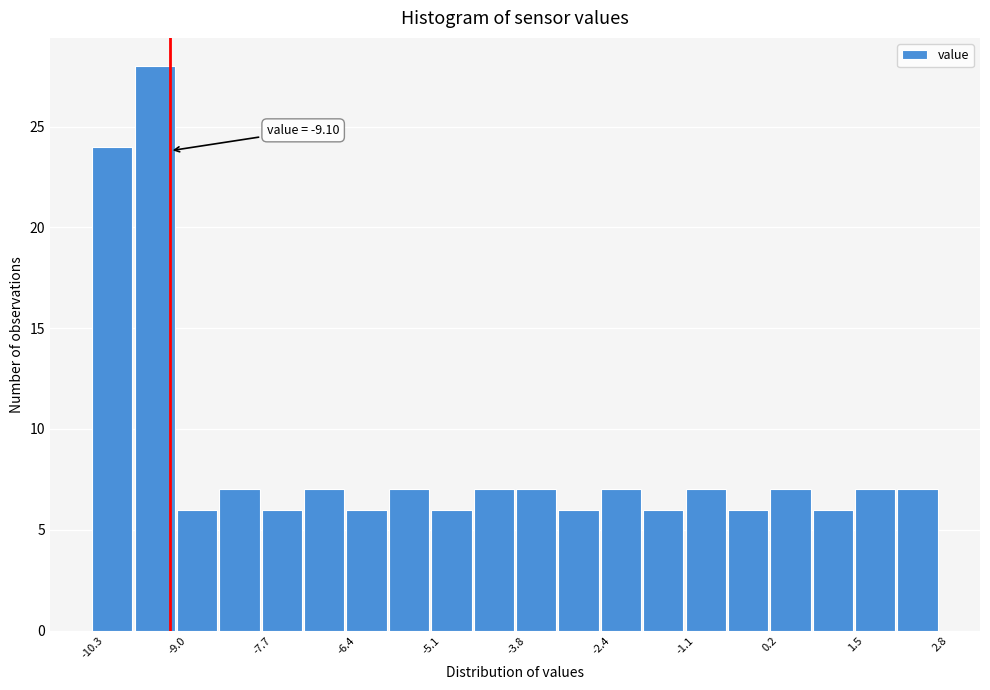

Around what value on the x-axis is the tallest bar? Give the approximate position of its centre, as read against the axis.

-9.4